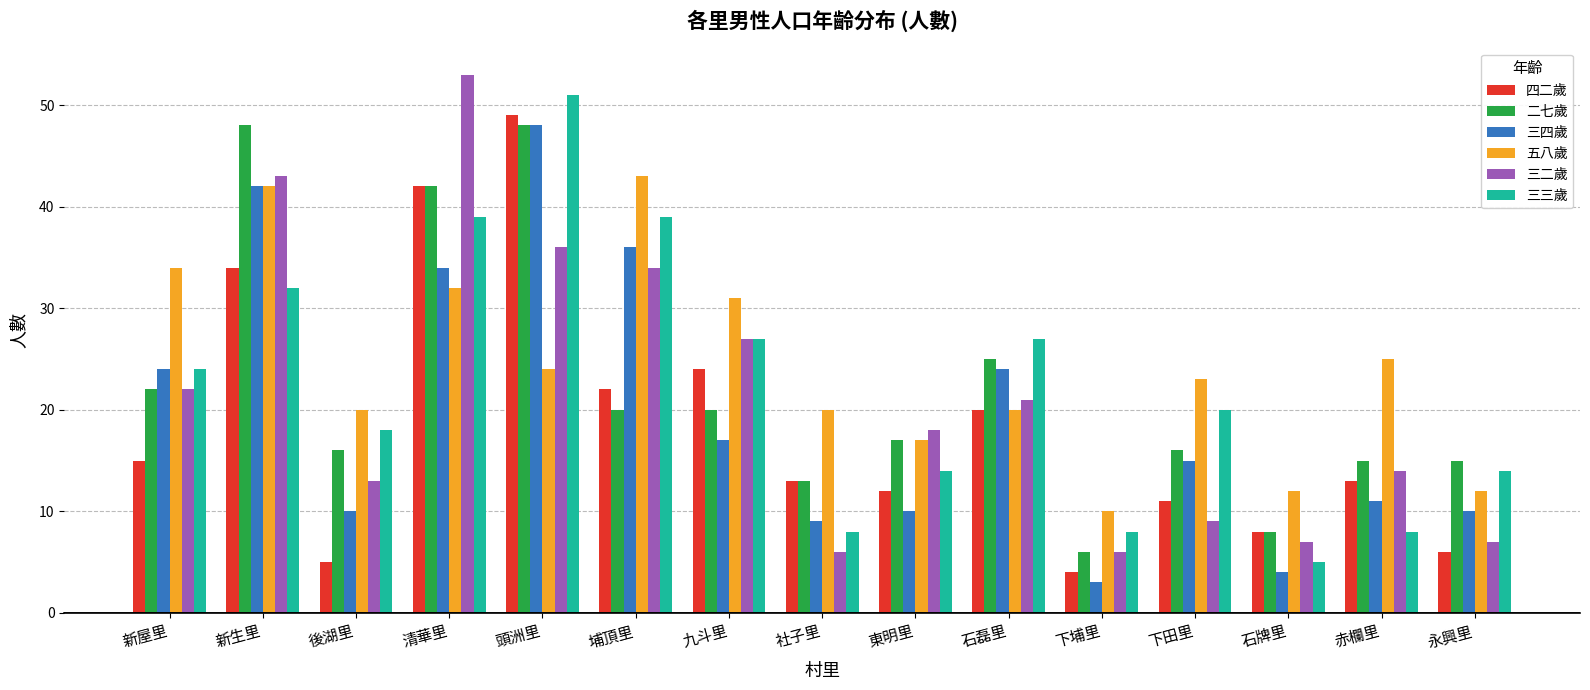

Which series has the largest total across all categories?

五八歲